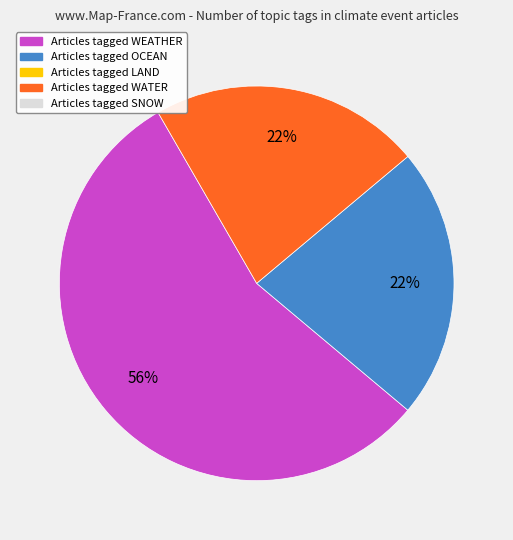

Is there any slice that represents more than half of the pie?

Yes